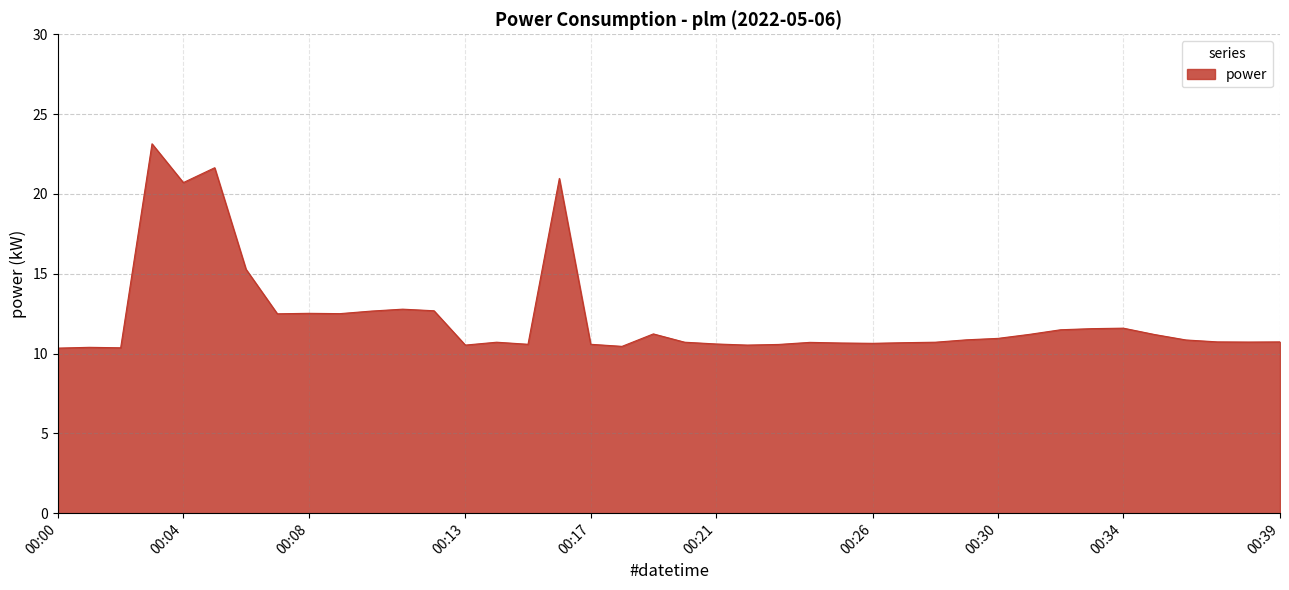

What is the maximum value shown in the chart?

23.1